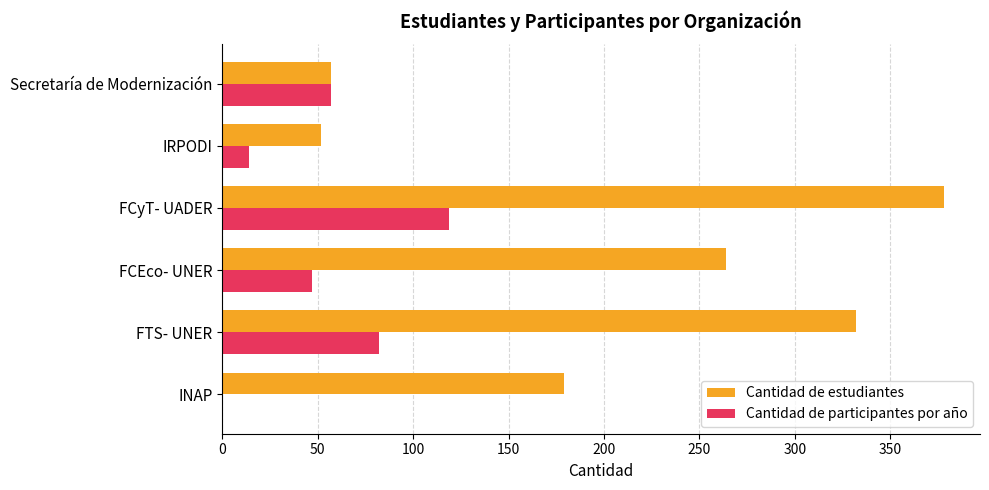

Which series changed the most between INAP and FTS- UNER?

Cantidad de estudiantes